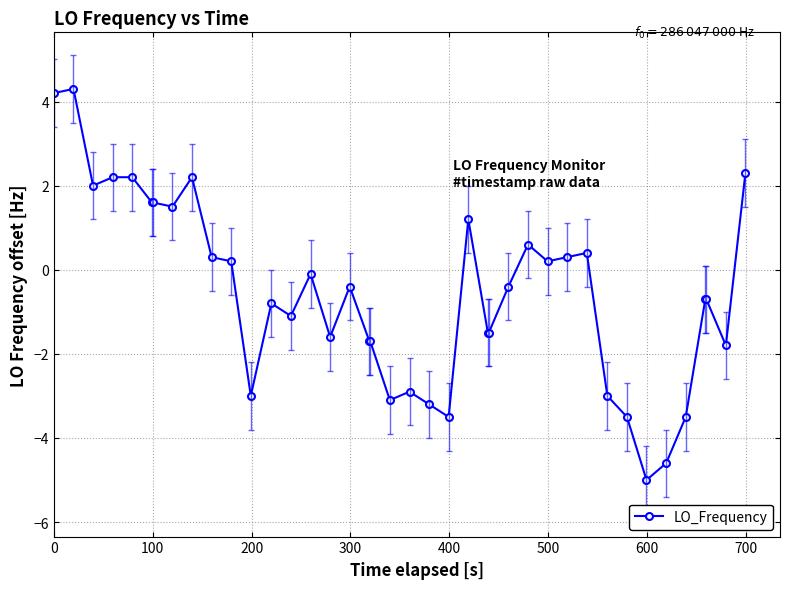

What is the value of the 33rd point from the left?

-3.5